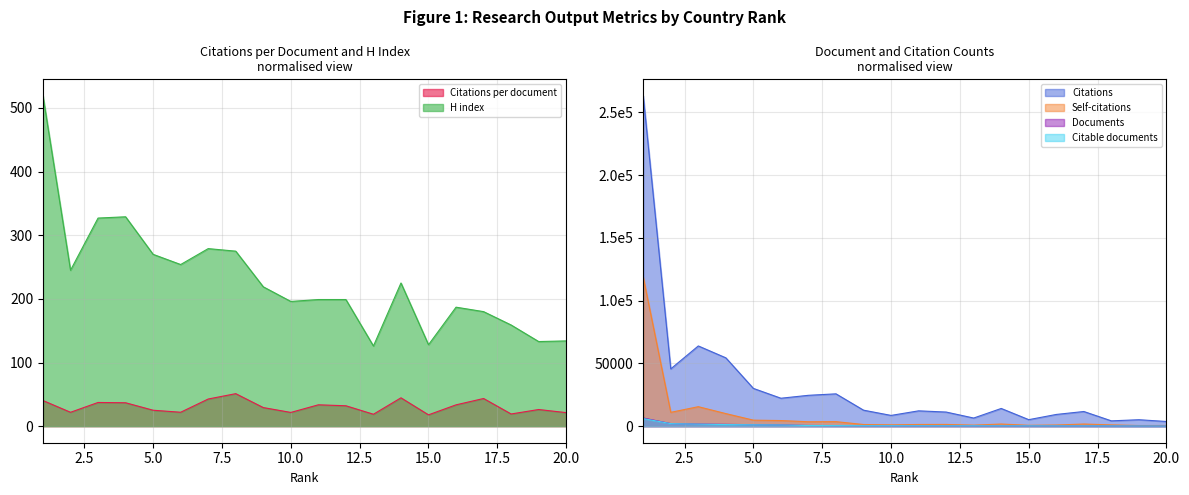

How many interior local peaks does the Citations series have?

6